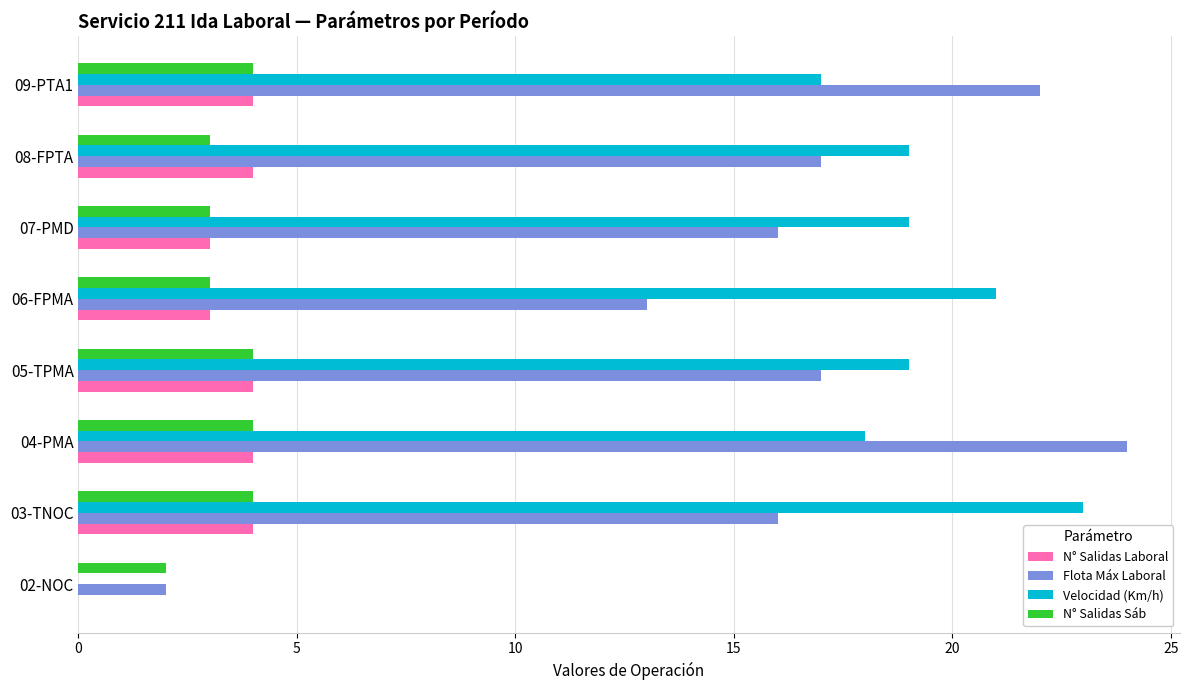

Which label corresponds to the largest value in the chart?

04-PMA